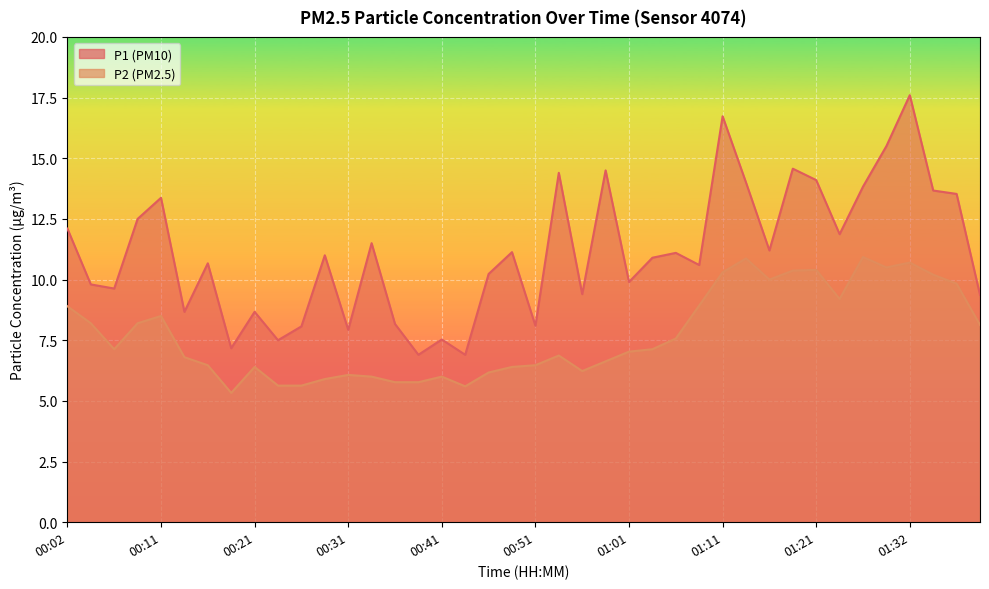

What are all the series names shown in the legend?

P1, P2